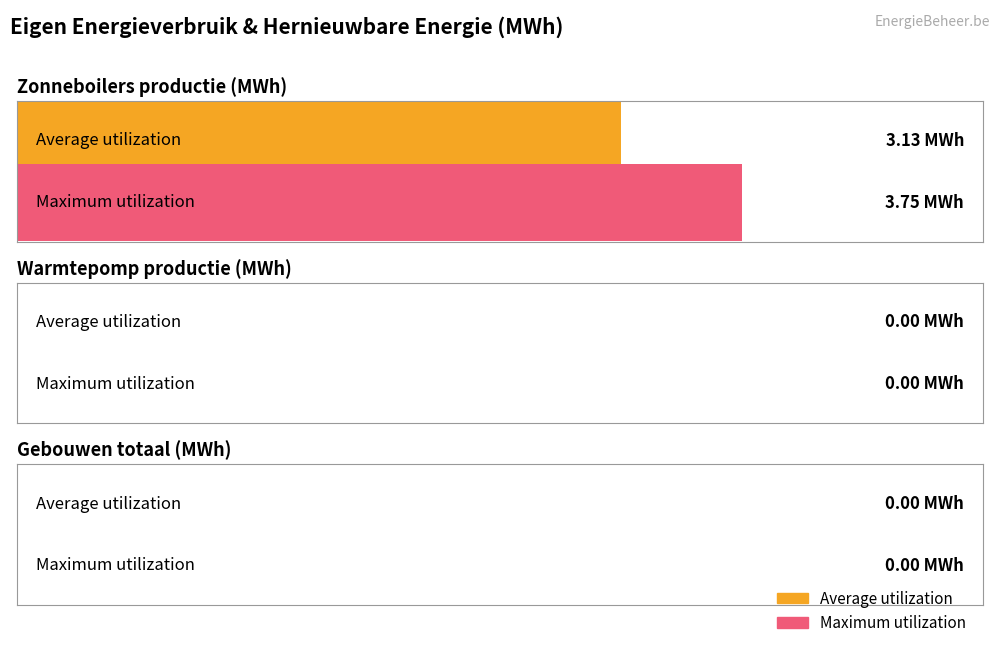

What are all the series names shown in the legend?

Average utilization, Maximum utilization